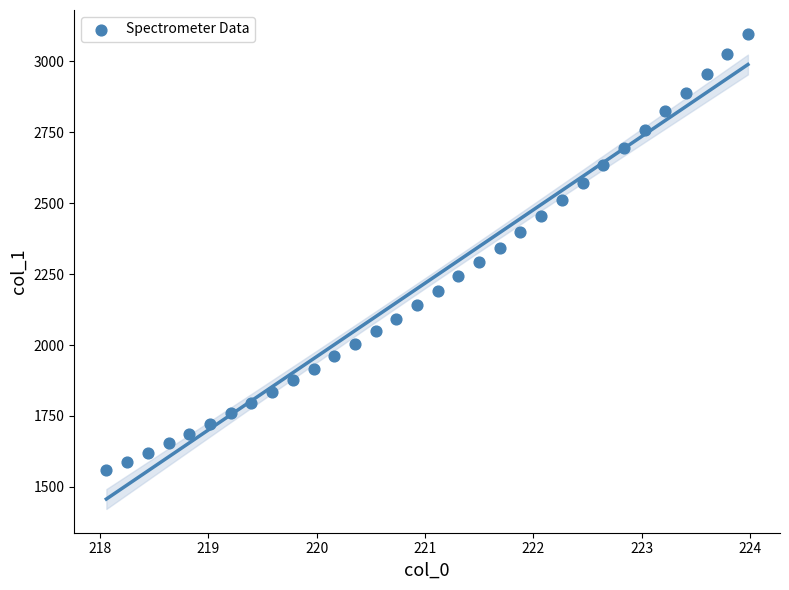

What is the range of X values (max minus min)?

5.9